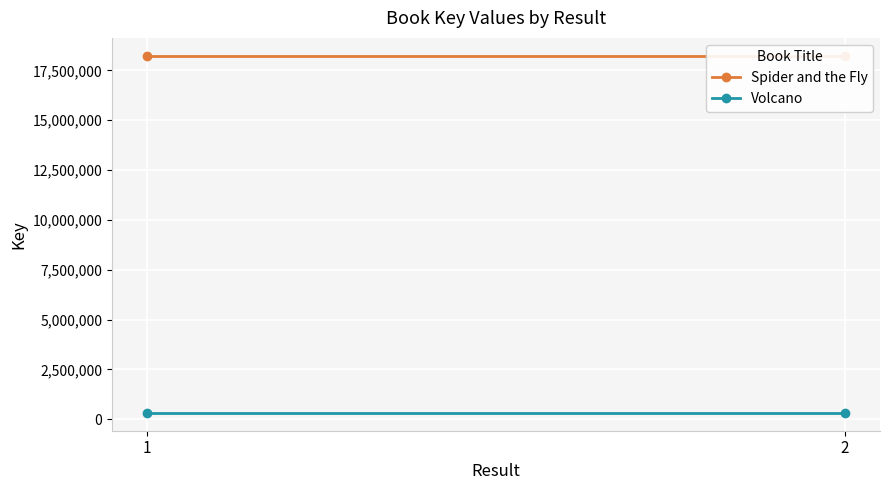

Reading right to left, what are all the values shown in this chart?

Spider and the Fly: 18233558	18233558
Volcano: 316044	316044